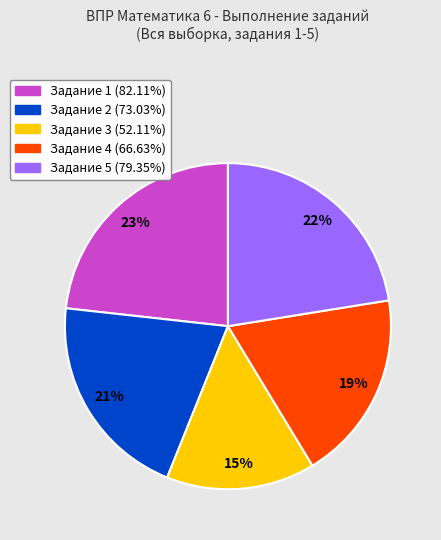

Is there any slice that represents more than half of the pie?

No